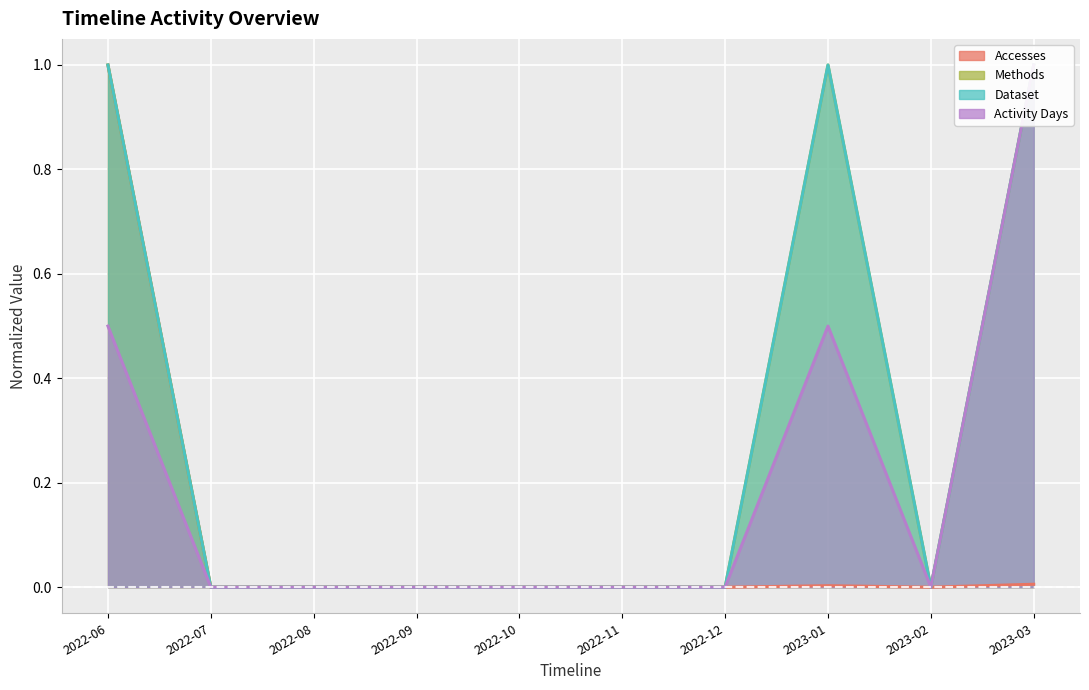

True or false: Activity Days and Accesses intersect in this chart.

False